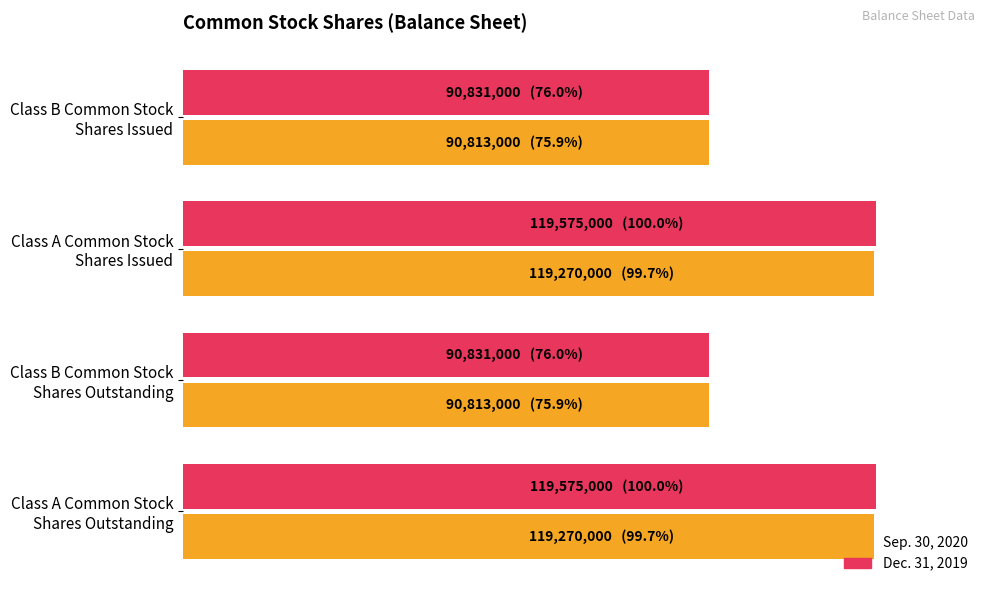

What are all the series names shown in the legend?

Sep. 30, 2020, Dec. 31, 2019